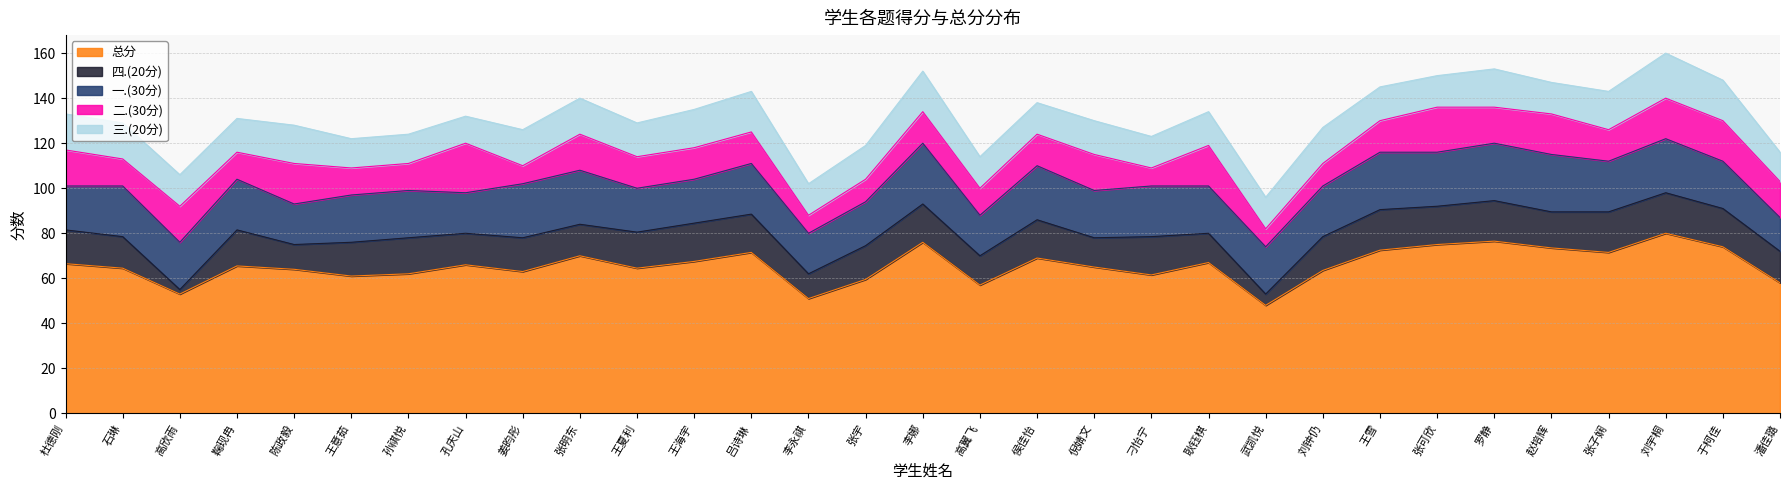

How many intersections are there between 二.(30分) and 一.(30分)?

3